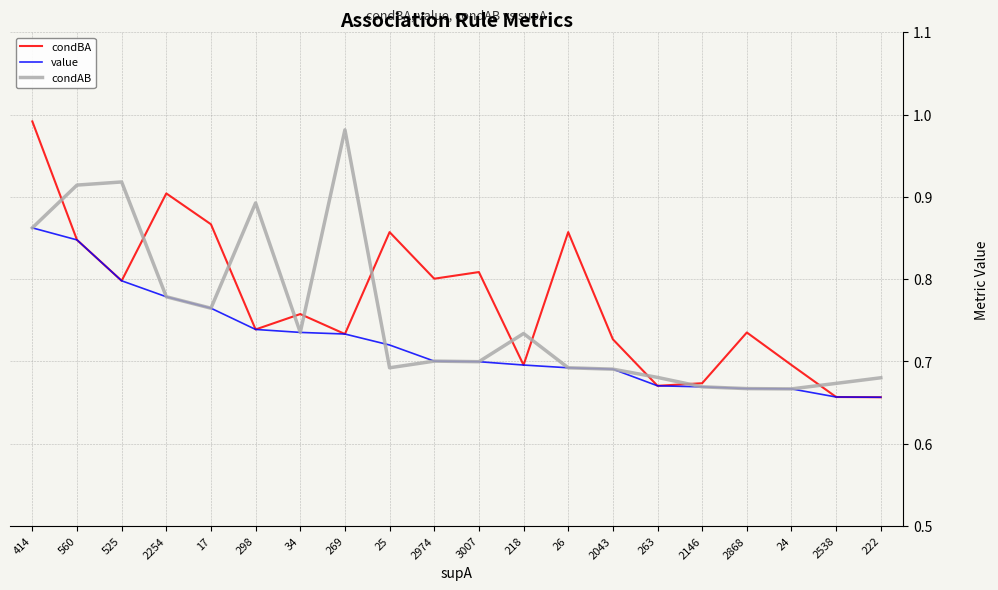

Which category has the highest value in the condAB series?

269